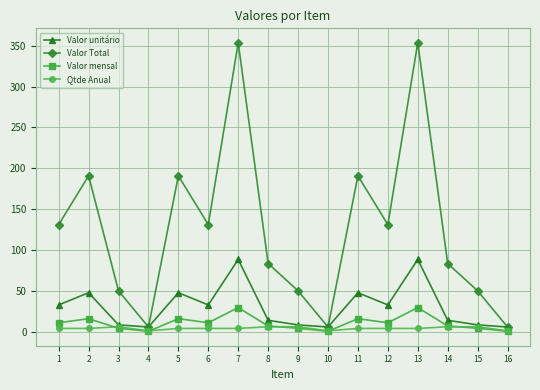

What is the difference between the maximum and minimum values in the Valor Total series?

347.8